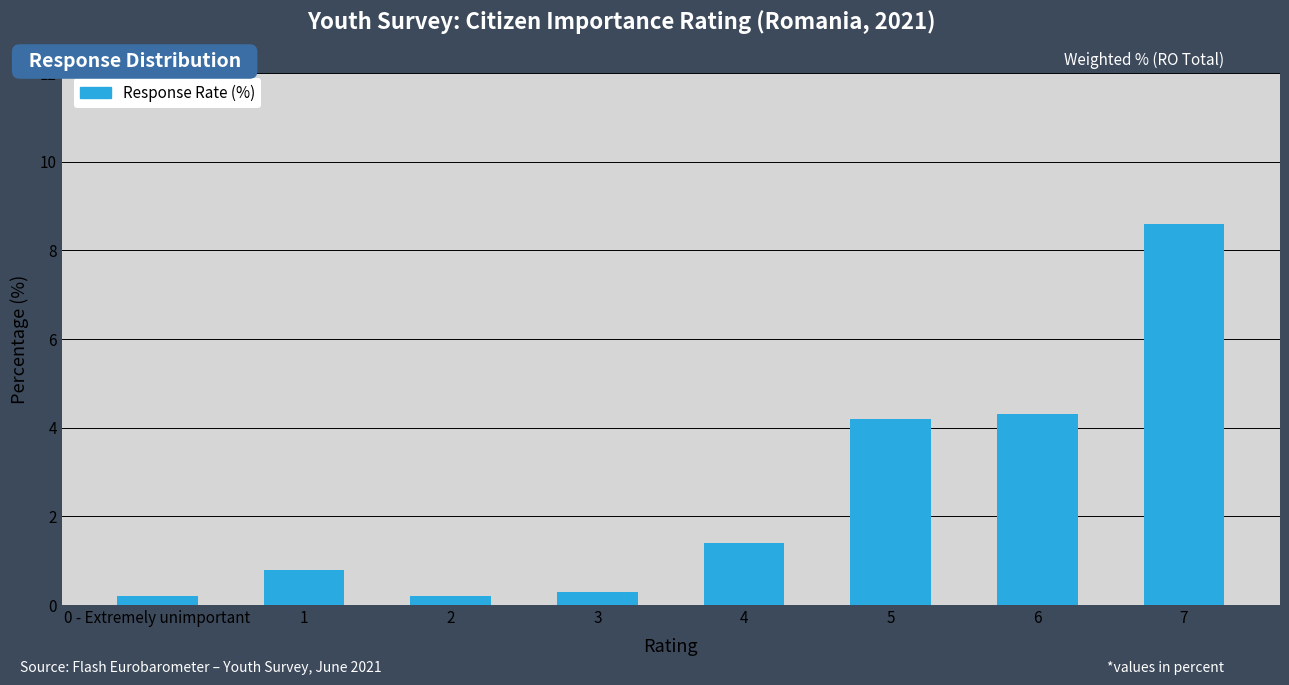

True or false: the data shows 4.2 at 5.

True